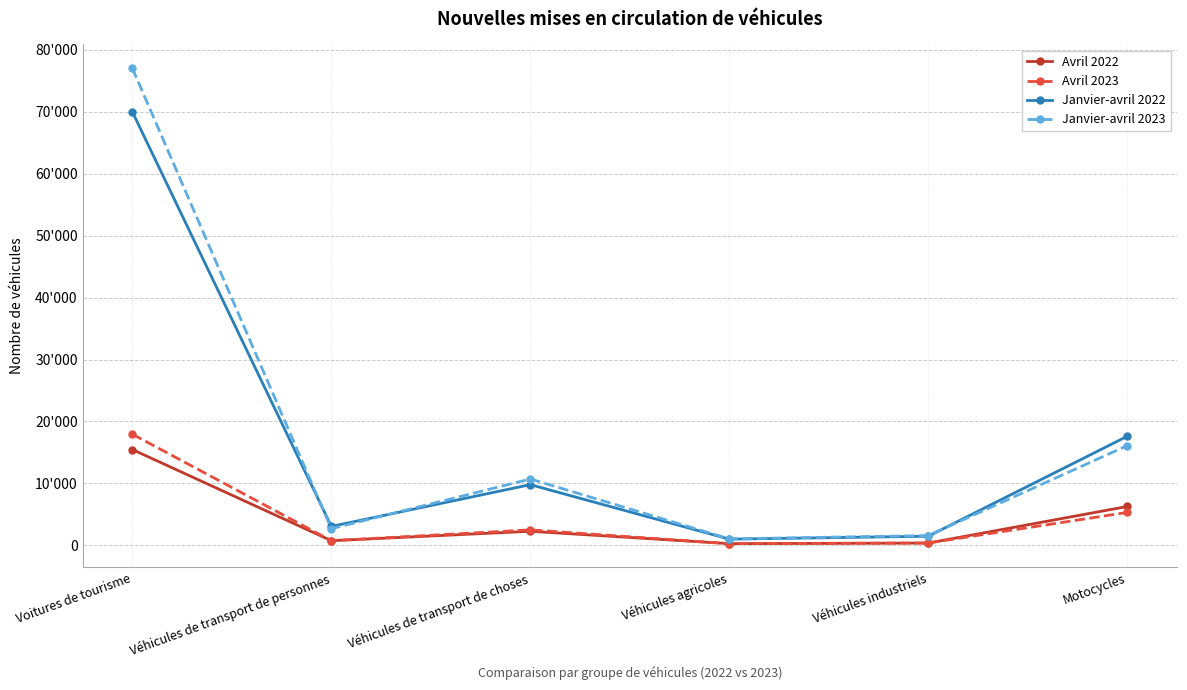

What is the average value of the Avril 2022 series?

4225